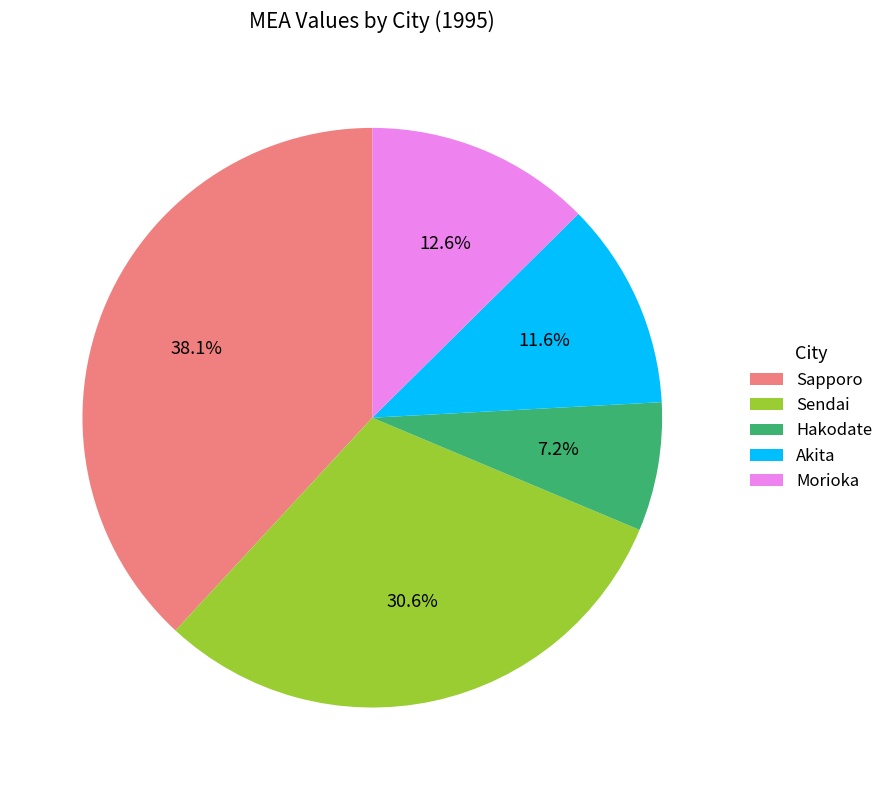

Does any single category account for the majority?

No